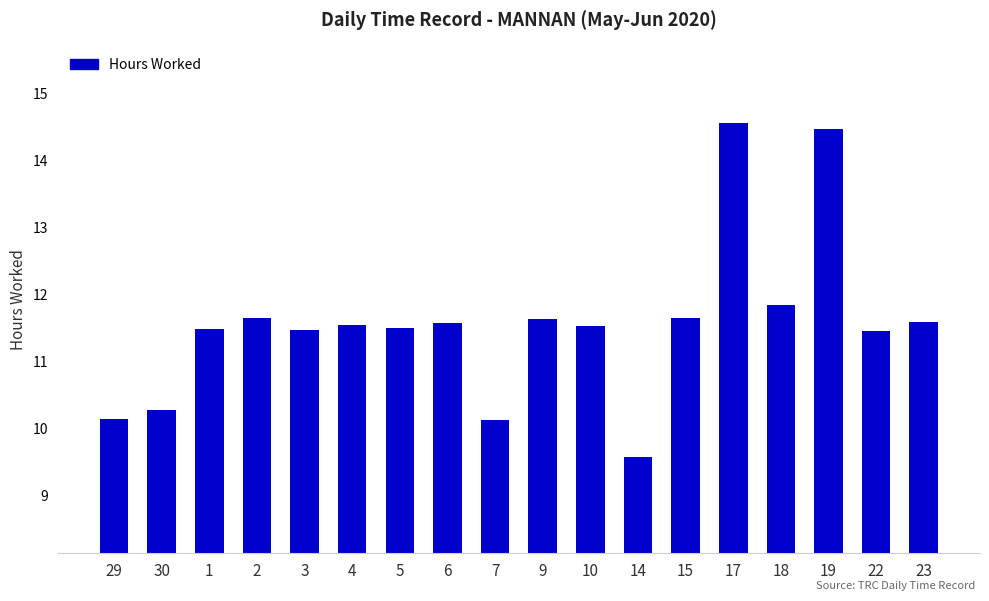

What is the approximate value at 6?

11.6